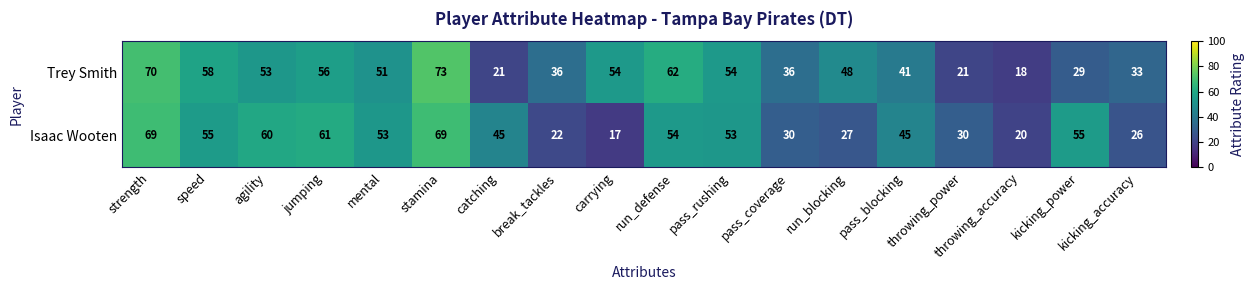

How many data points in Isaac Wooten are less than 53?

9